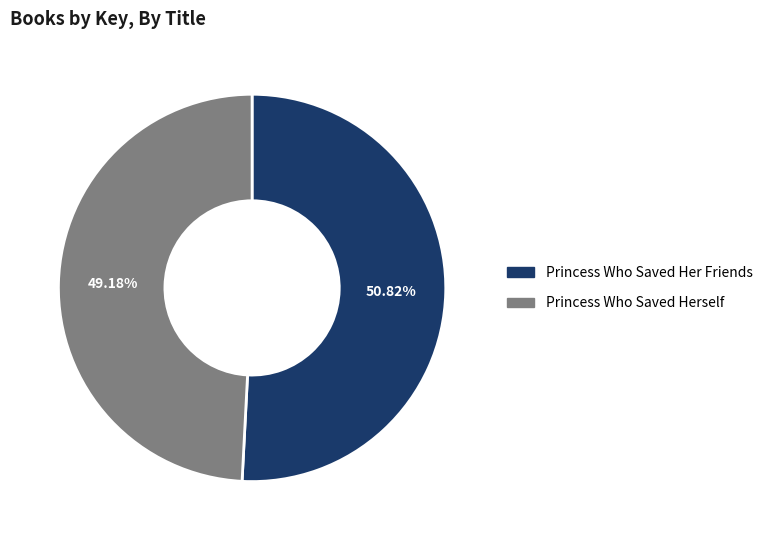

Rank the categories by value from lowest to highest.

Princess Who Saved Herself, Princess Who Saved Her Friends